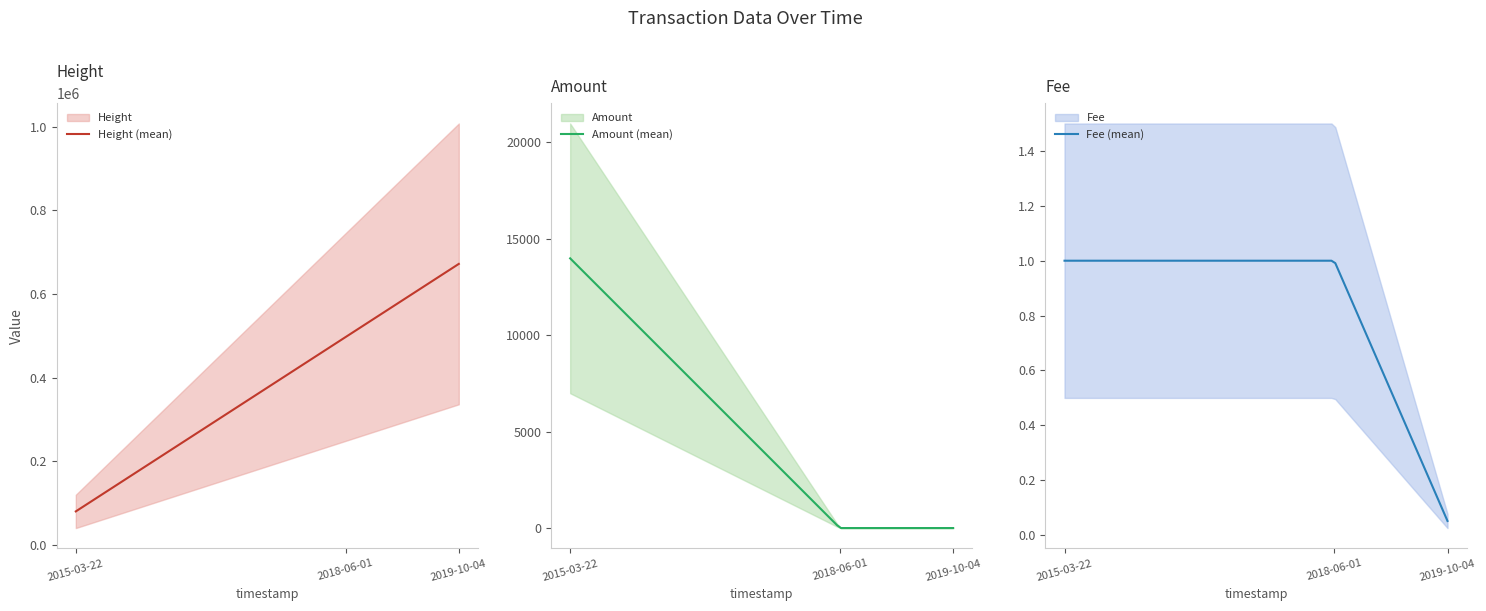

What is the value of the Height point at the 3rd from the left?

671802.0